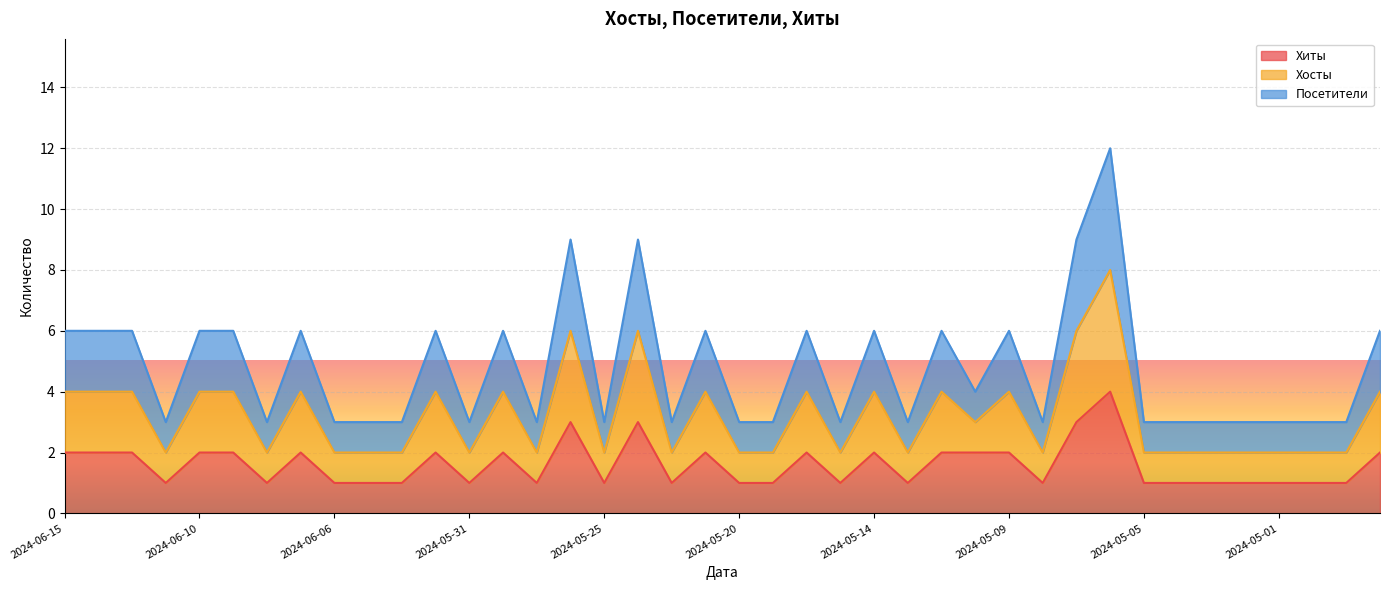

Which category has the lowest value across all series?

2024-06-12